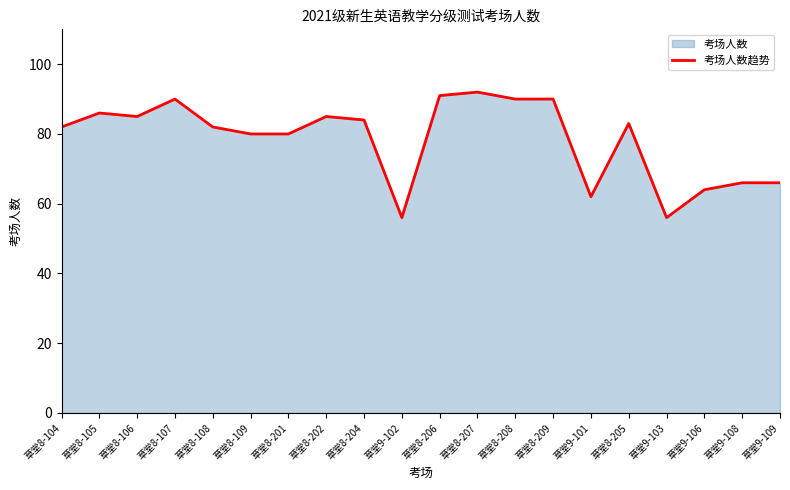

Which has a higher value, 草堂8-209 or 草堂8-201?

草堂8-209